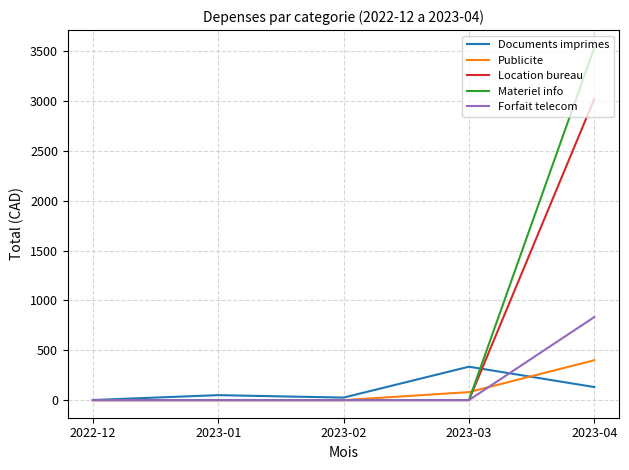

At which category is the sum across all series the highest?

2023-04